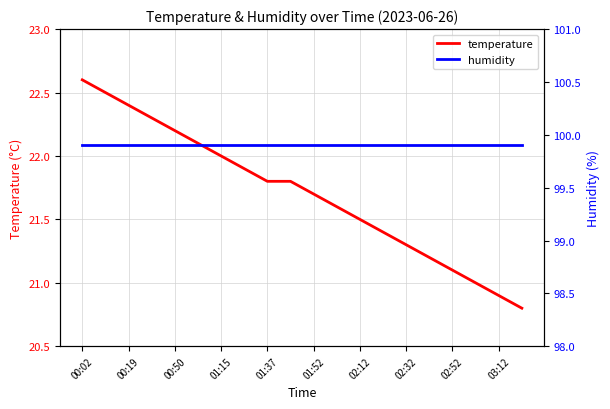

Is it true that temperature equals 22.6 at 00:02?

True